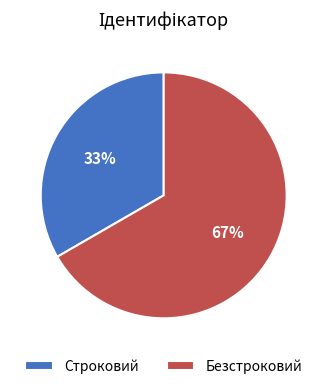

What percentage is the Безстроковий slice, to the nearest percent?

67%